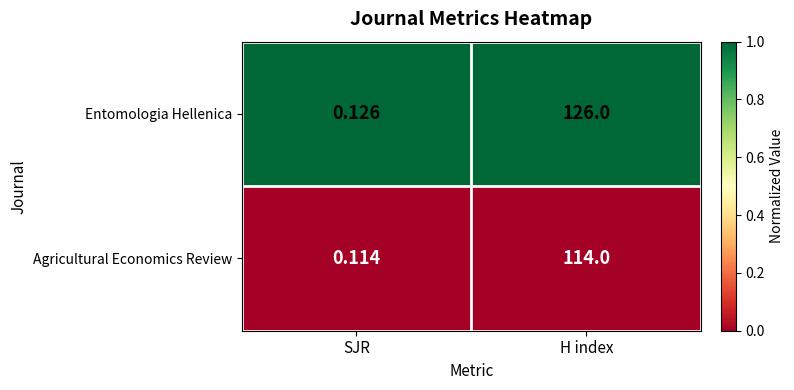

Which series has the widest spread of values?

Entomologia Hellenica